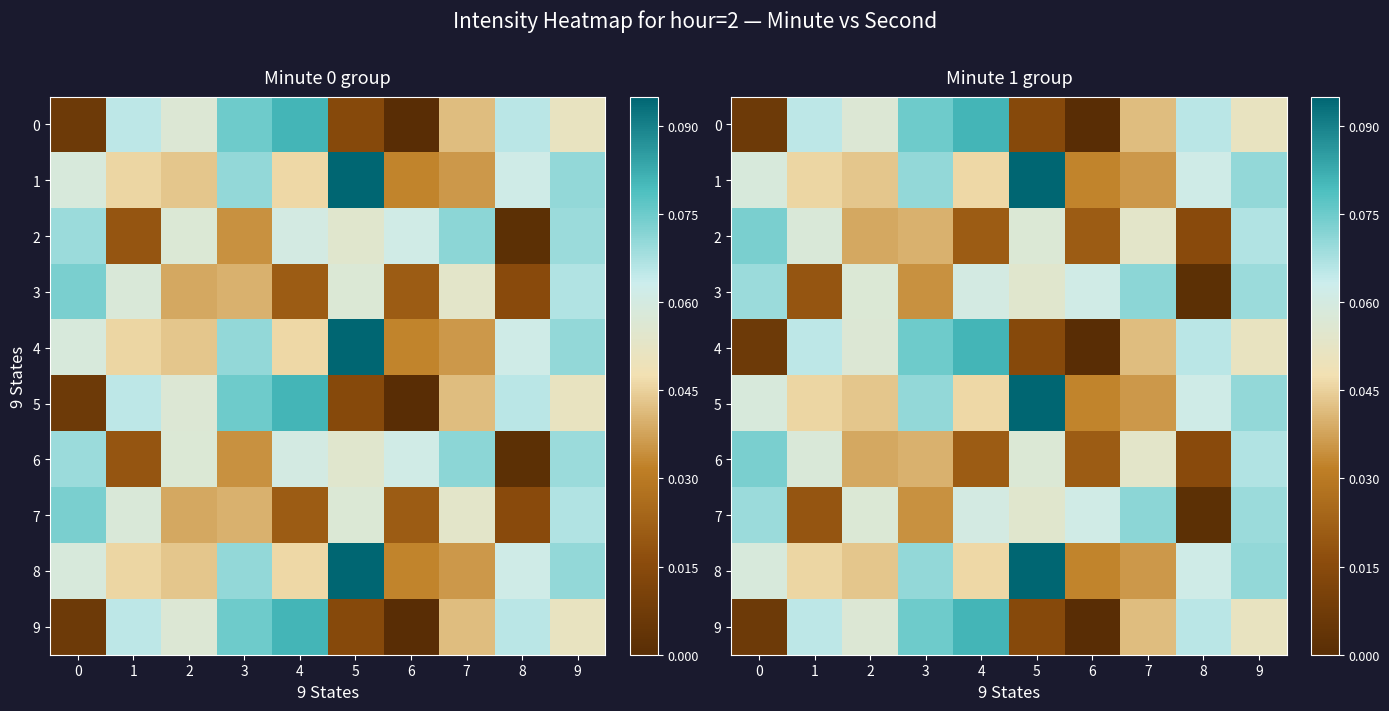

What is the spread (max minus min) of values at 5?

0.1